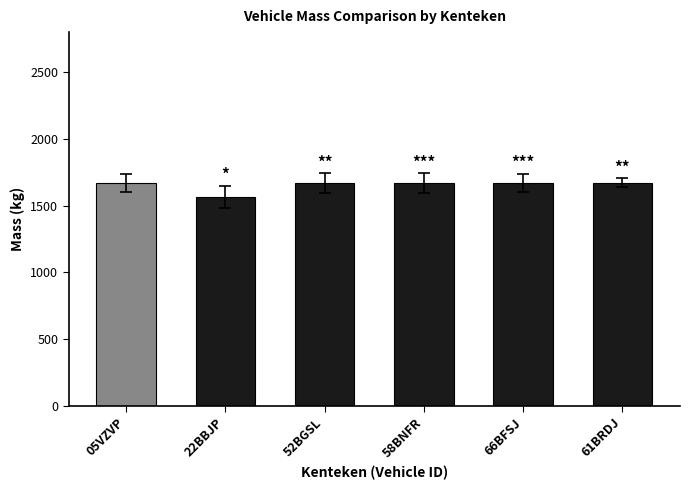

What is the label of the 3rd bar from the right?

58BNFR